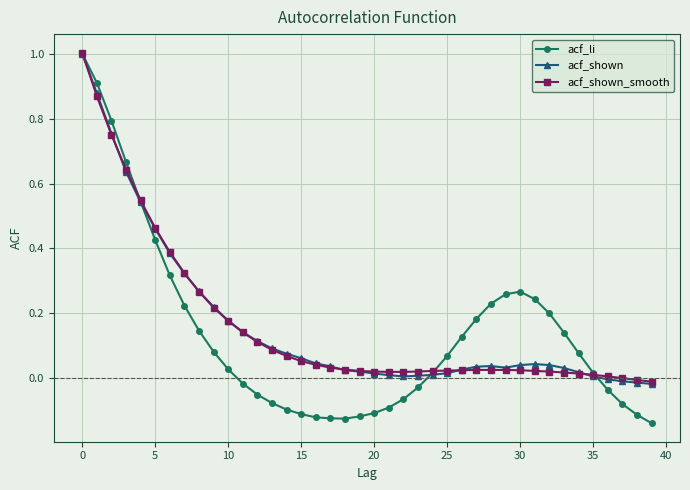

What is the maximum value for acf_shown_smooth?

1.0